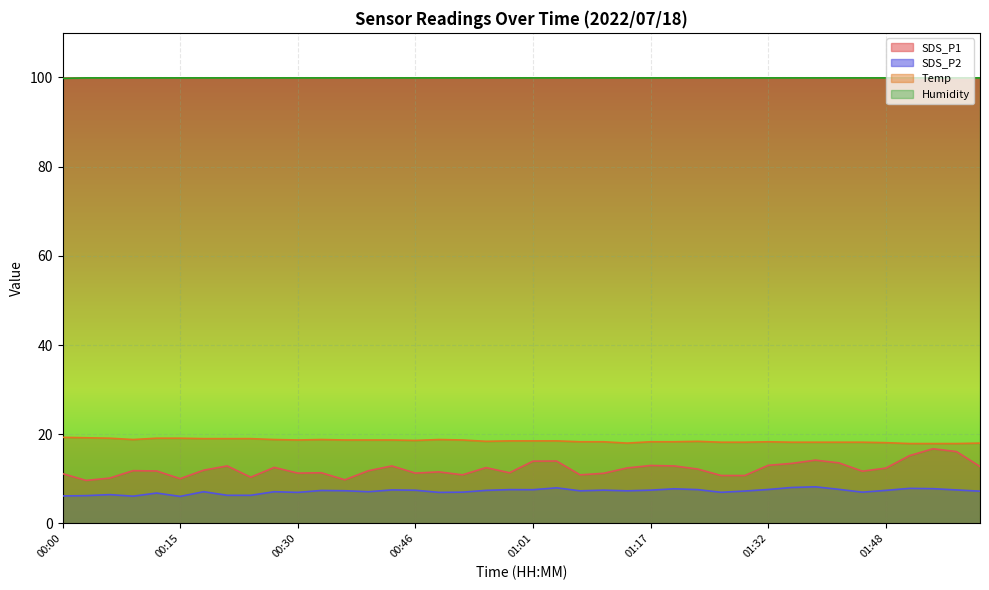

Is the value of Humidity at 02:00 greater than the value of SDS_P2 at 01:26?

Yes